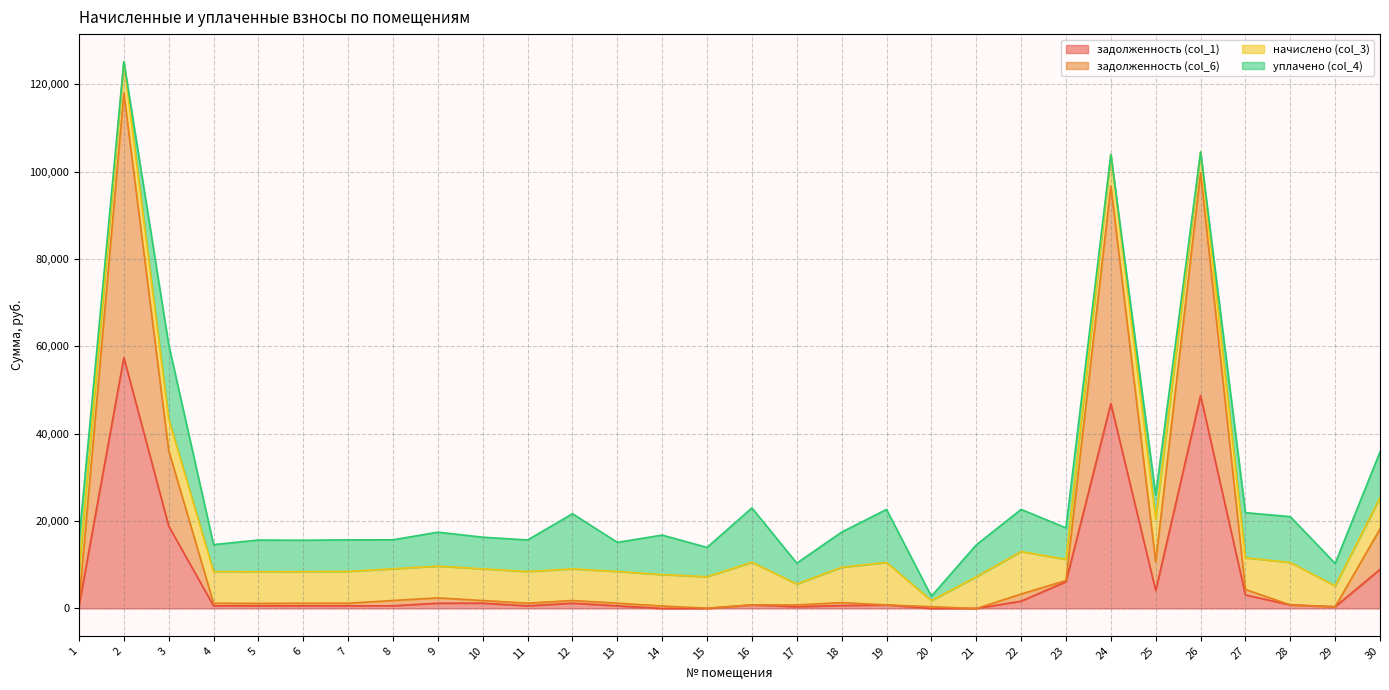

Does the chart have visible grid lines?

Yes